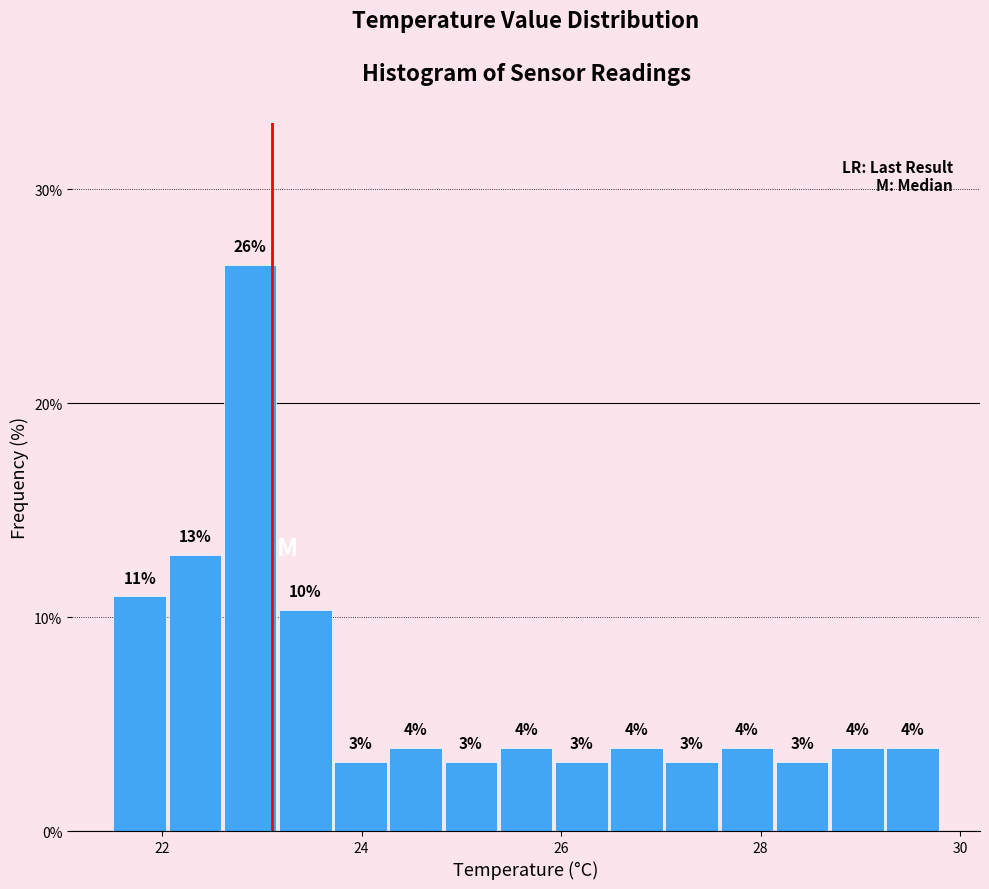

Around what value on the x-axis is the tallest bar? Give the approximate position of its centre, as read against the axis.

22.8